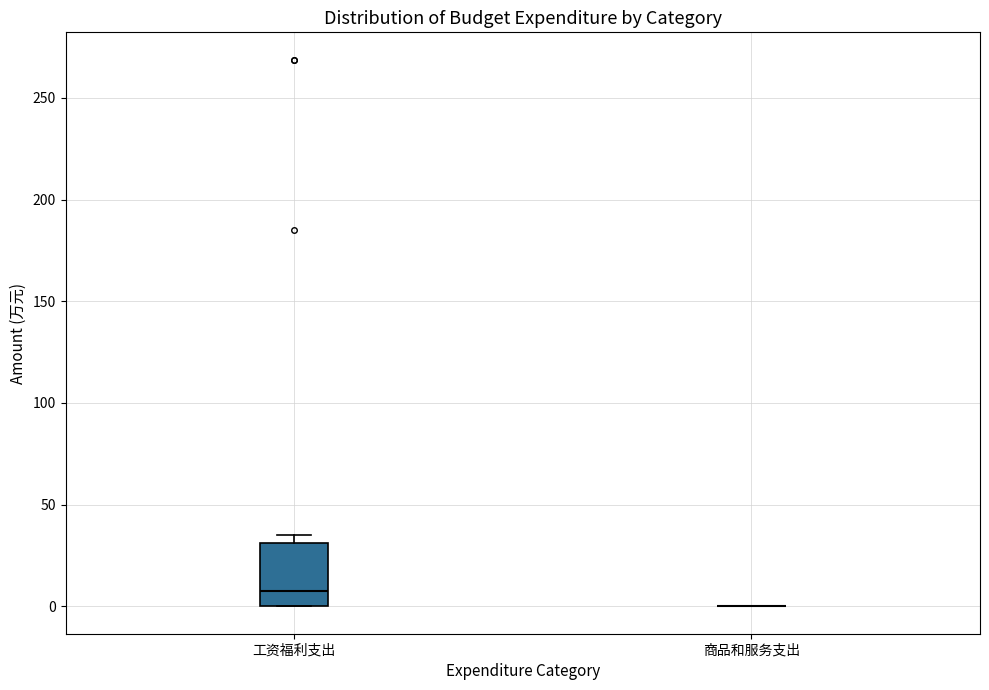

Reading left to right, transcribe this box plot: for each box, give where its median line is, the range the box spans, and where its two whiskers end, as read against the y-axis. The values are not printed on the chart, so give them approximately, as read against the axis.

工资福利支出: median 5, box 0 to 30, whiskers 0 to 35
商品和服务支出: box collapsed to a line at 0, whiskers 0 to 0